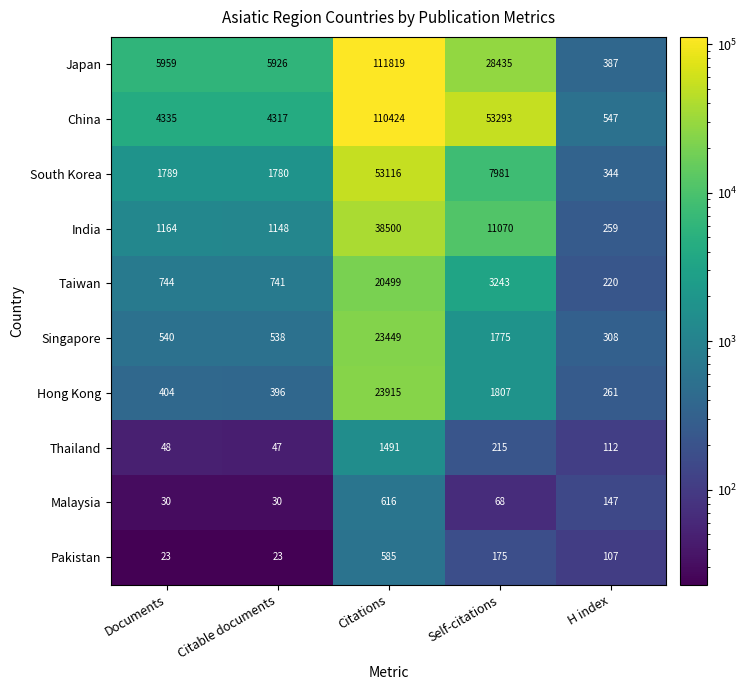

Which series has the largest total across all categories?

China